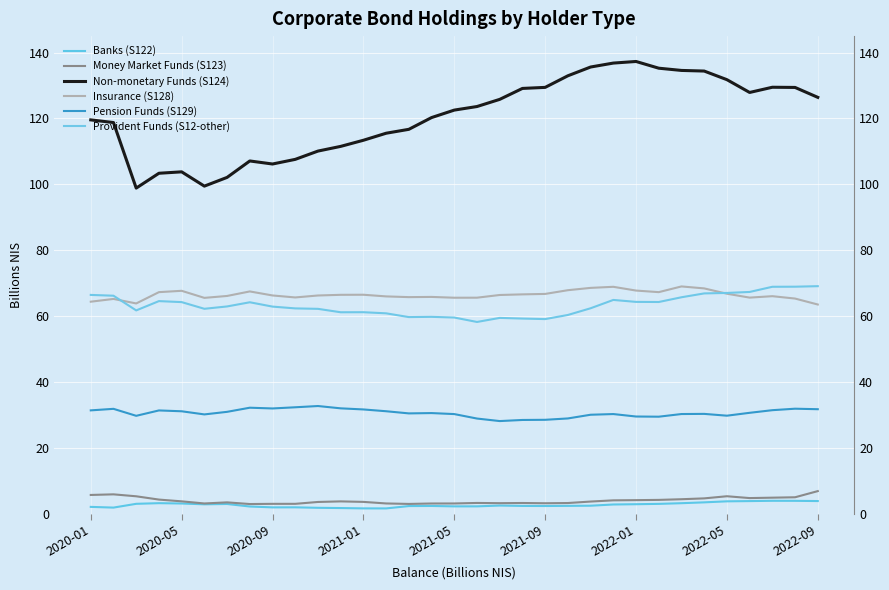

How many data points in Non-monetary Funds (S124) are above 122?

17